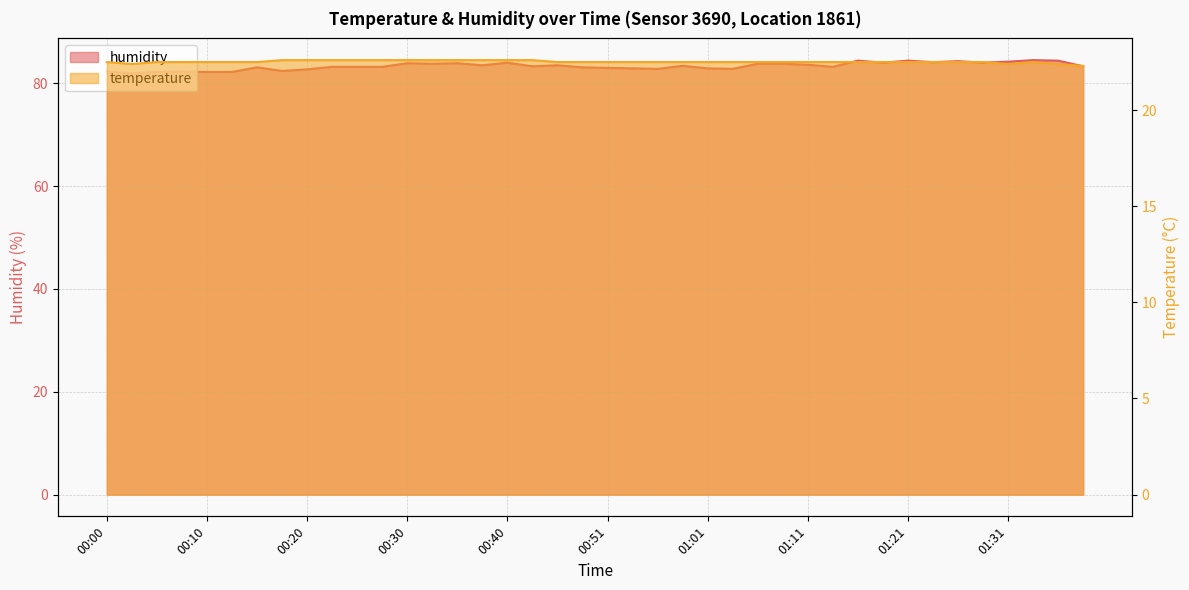

What is the value of the humidity point at the 20th from the left?

83.1